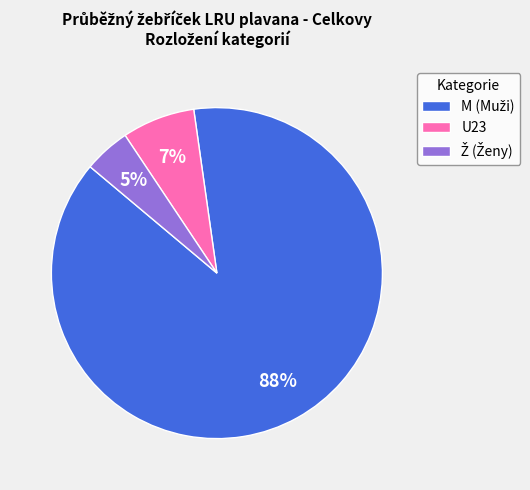

Does any single category account for the majority?

Yes